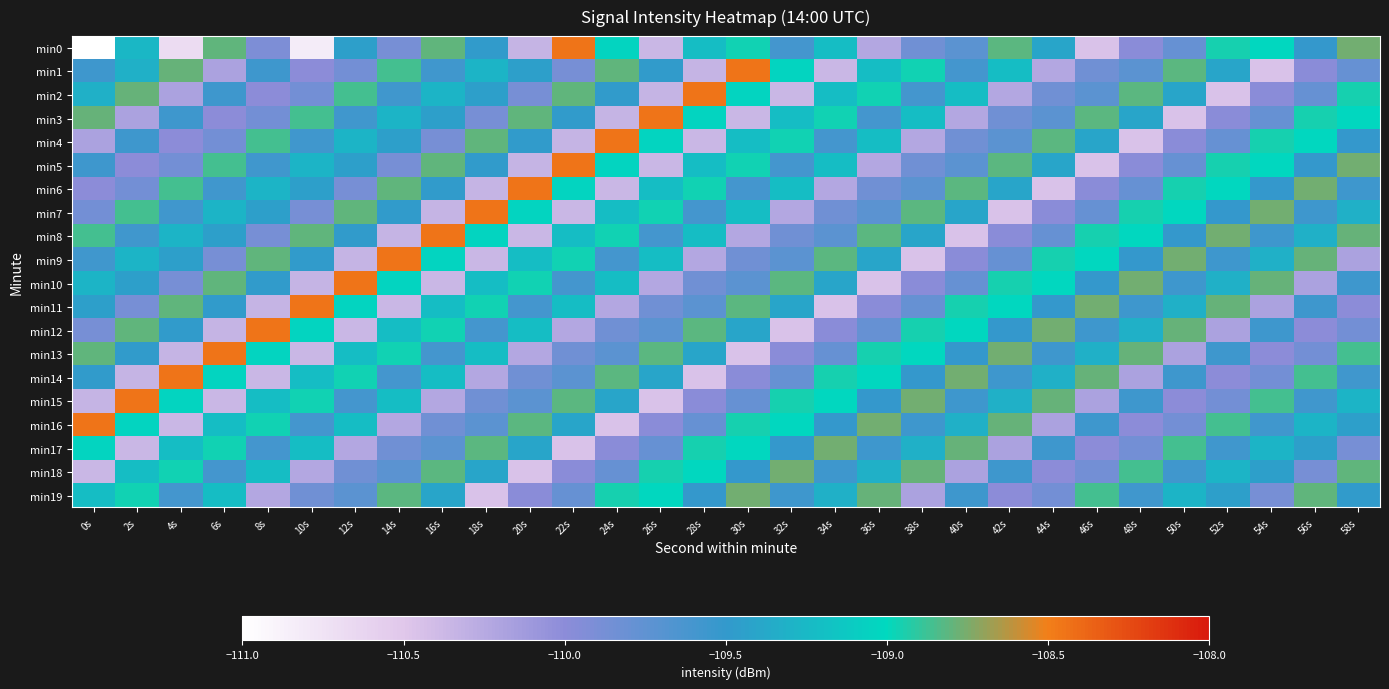

Which series has the widest spread of values?

min0